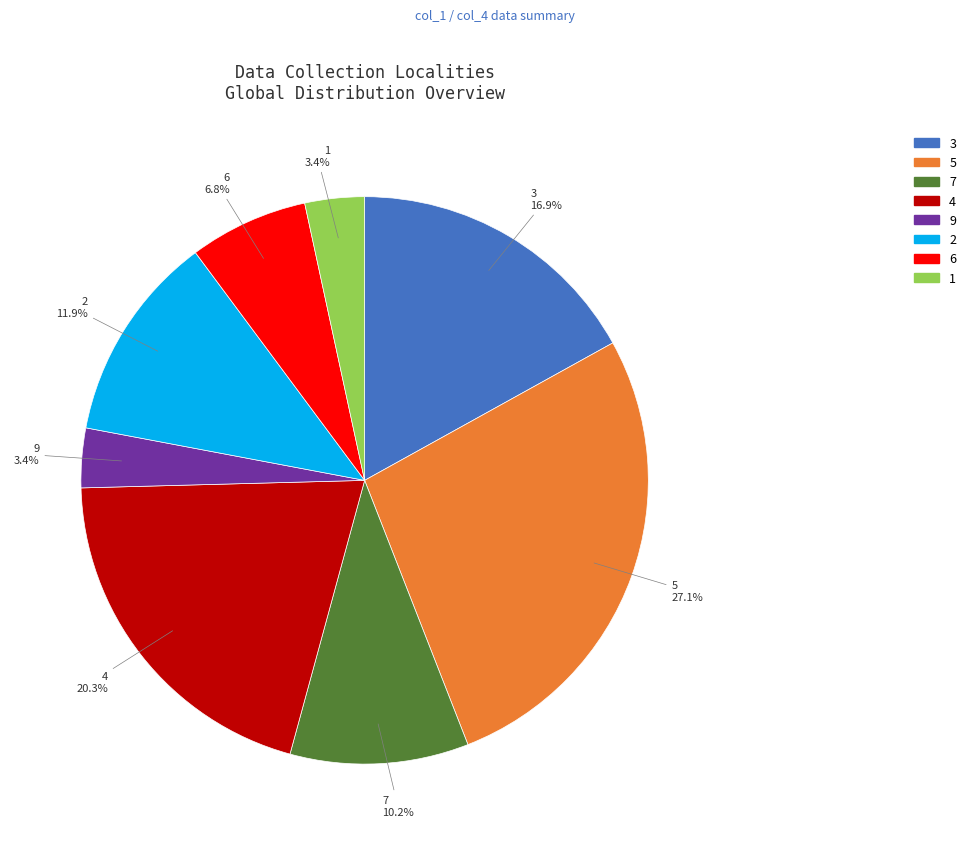

To the nearest percent, what is the average slice percentage?

12%